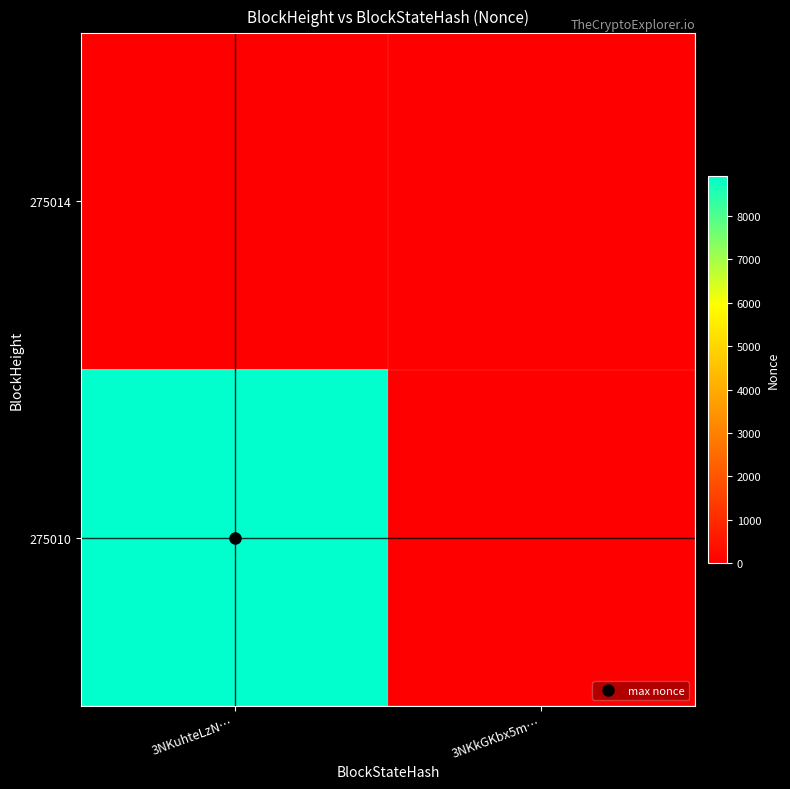

Which series has the largest total across all categories?

275010